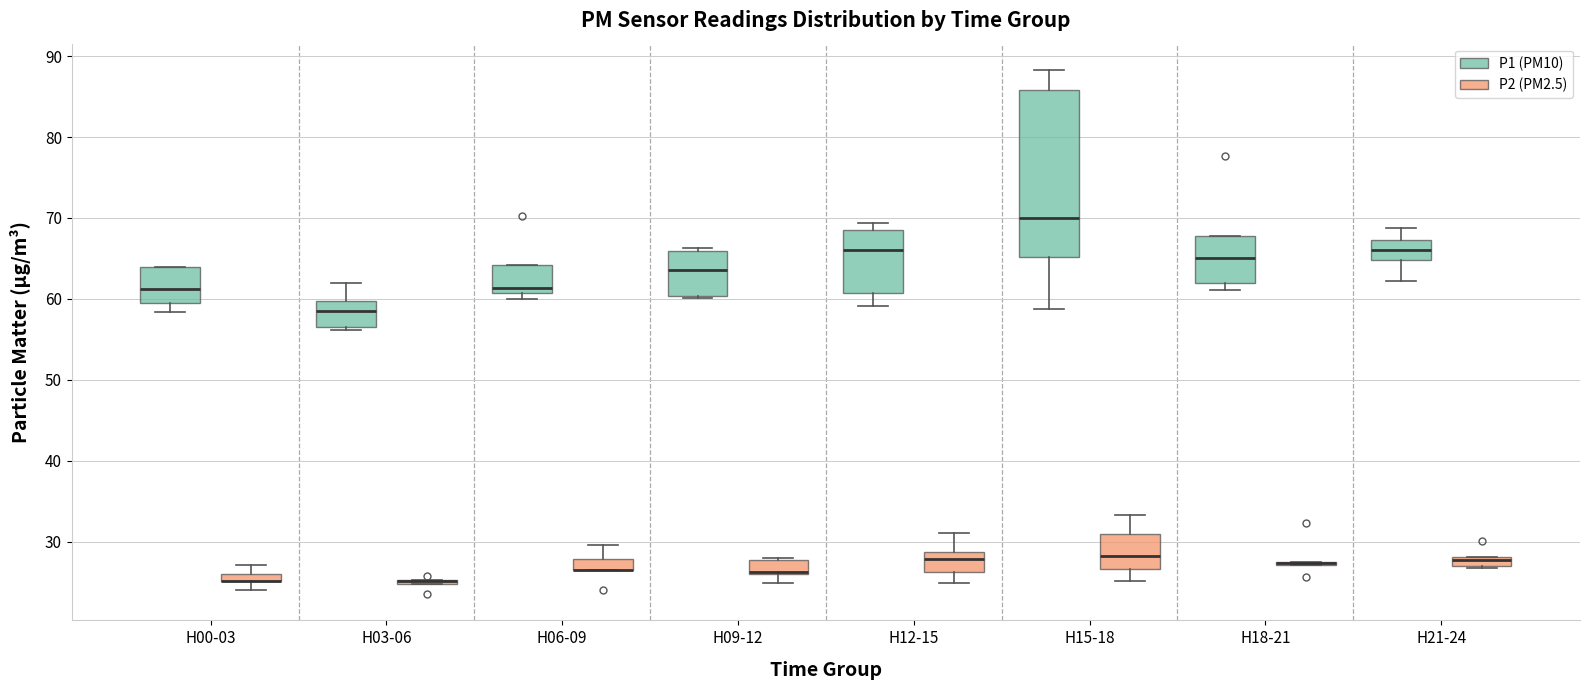

Where does the lower whisker of the box for H00-03 (P1 (PM10)) end on the y-axis? The values are not printed on the chart, so give them approximately, as read against the axis.

58